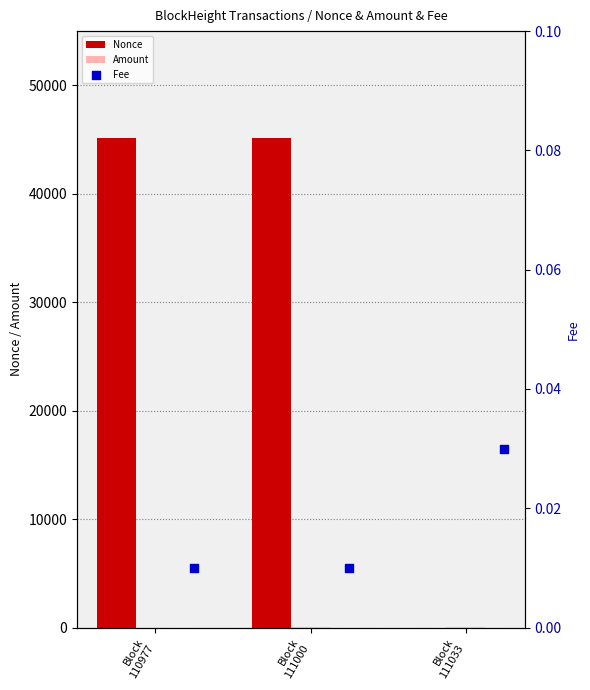

Which series contains the highest Y value?

Nonce